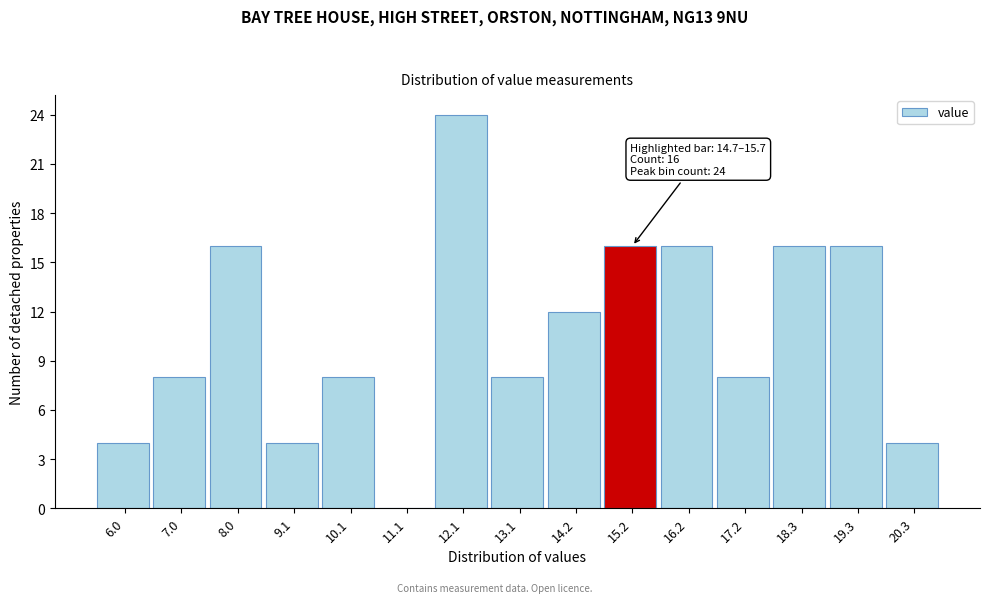

Over which range of the x-axis is the bar tallest?

11.6 to 12.6